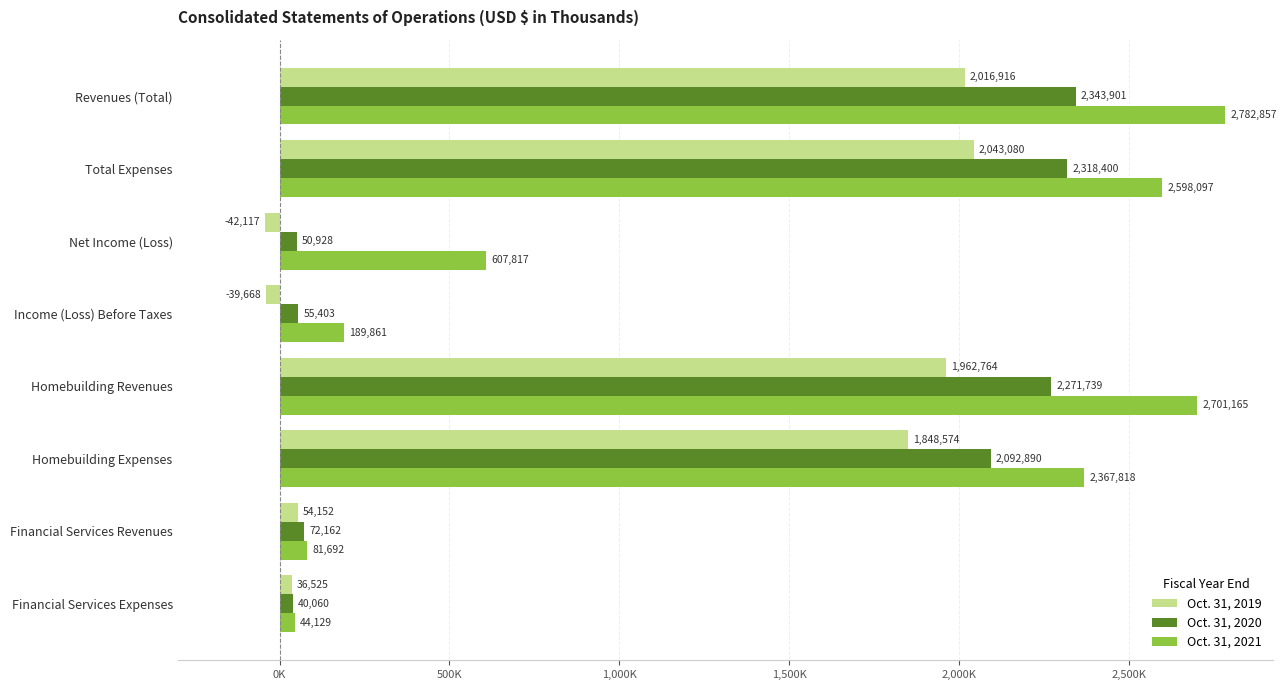

What are all the series names shown in the legend?

Oct. 31, 2019, Oct. 31, 2020, Oct. 31, 2021